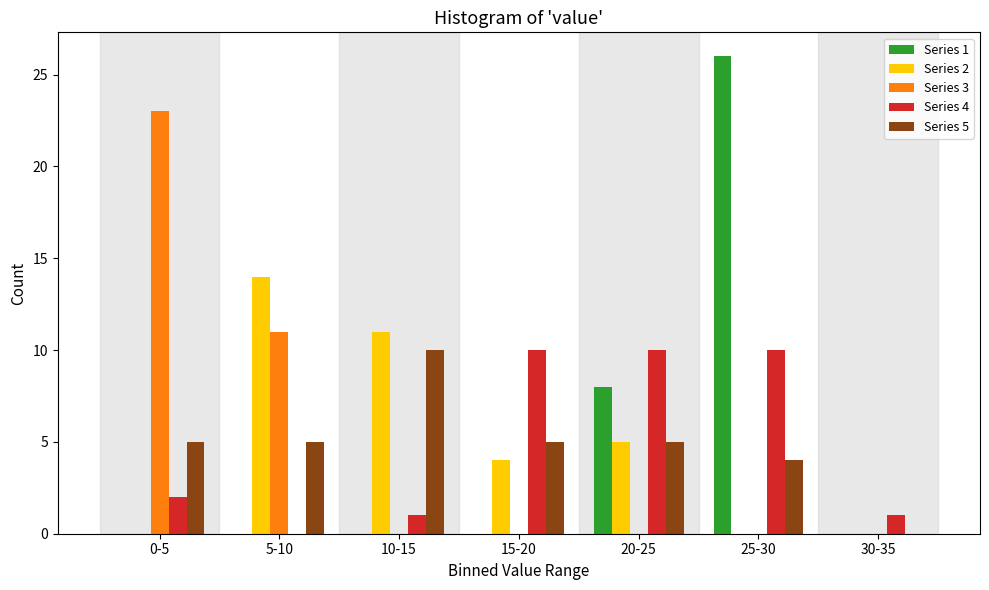

What is the greatest value displayed?

26